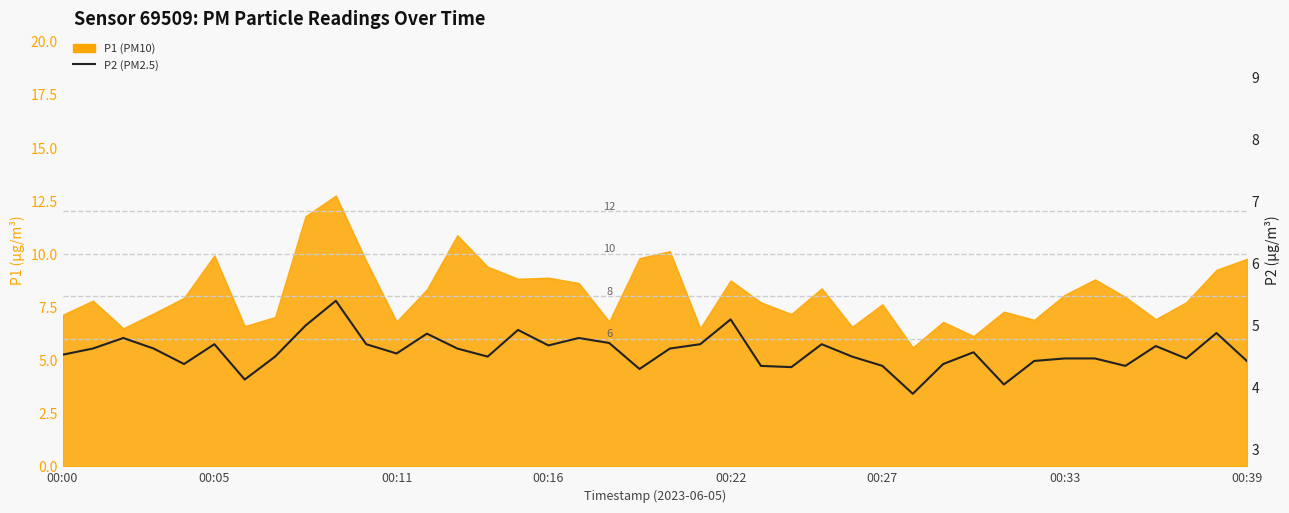

What is the label of the 26th point from the right?

14